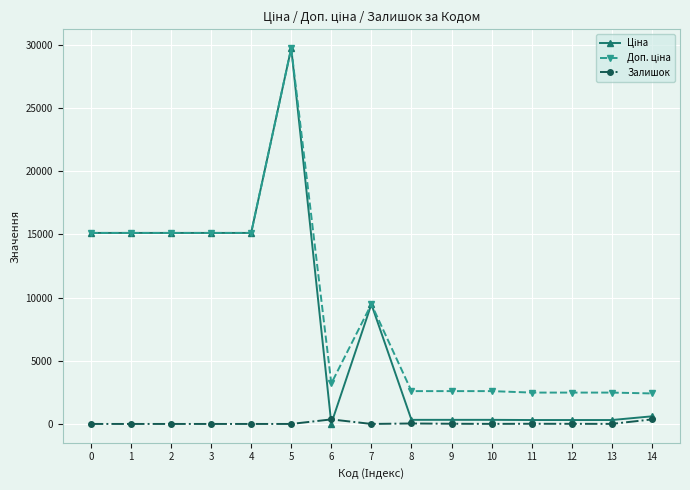

The value of Залишок at 4 is 0.0. True or false?

True